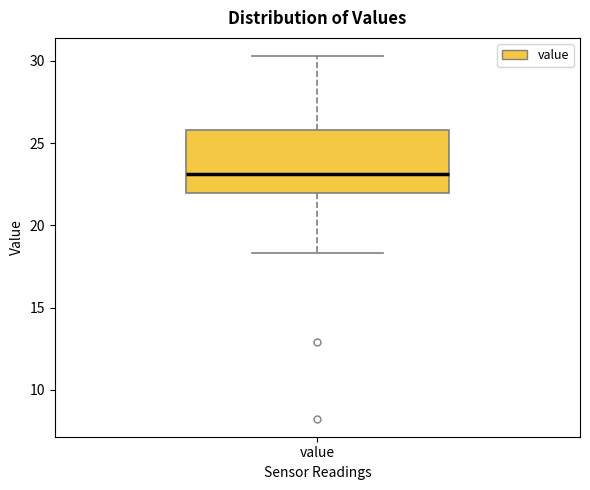

Read this box plot against the y-axis: the position of the median line, the range covered by the box, and the ends of both whiskers. The values are not printed on the chart, so give them approximately, as read against the axis.

median 23.0, box 22.0 to 26.0, whiskers 18.5 to 30.5